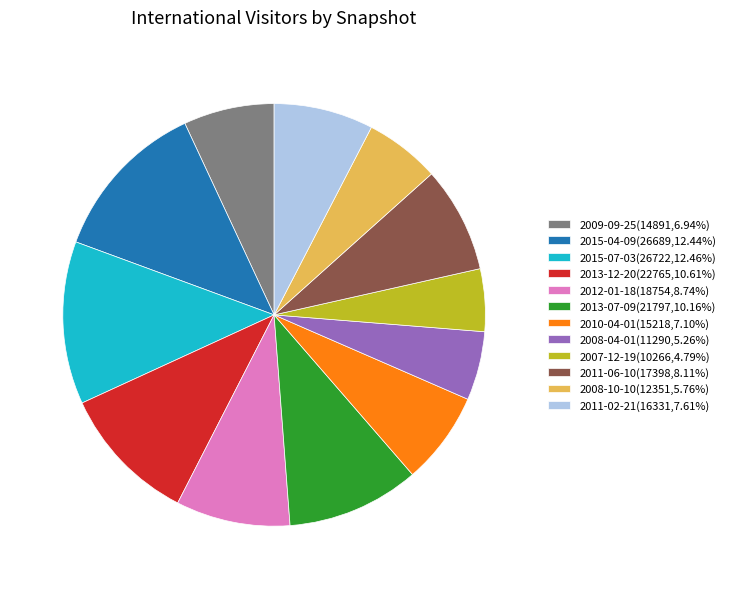

Combined, do 2011-02-21(16331,7.61%) and 2013-12-20(22765,10.61%) account for over 50%?

No